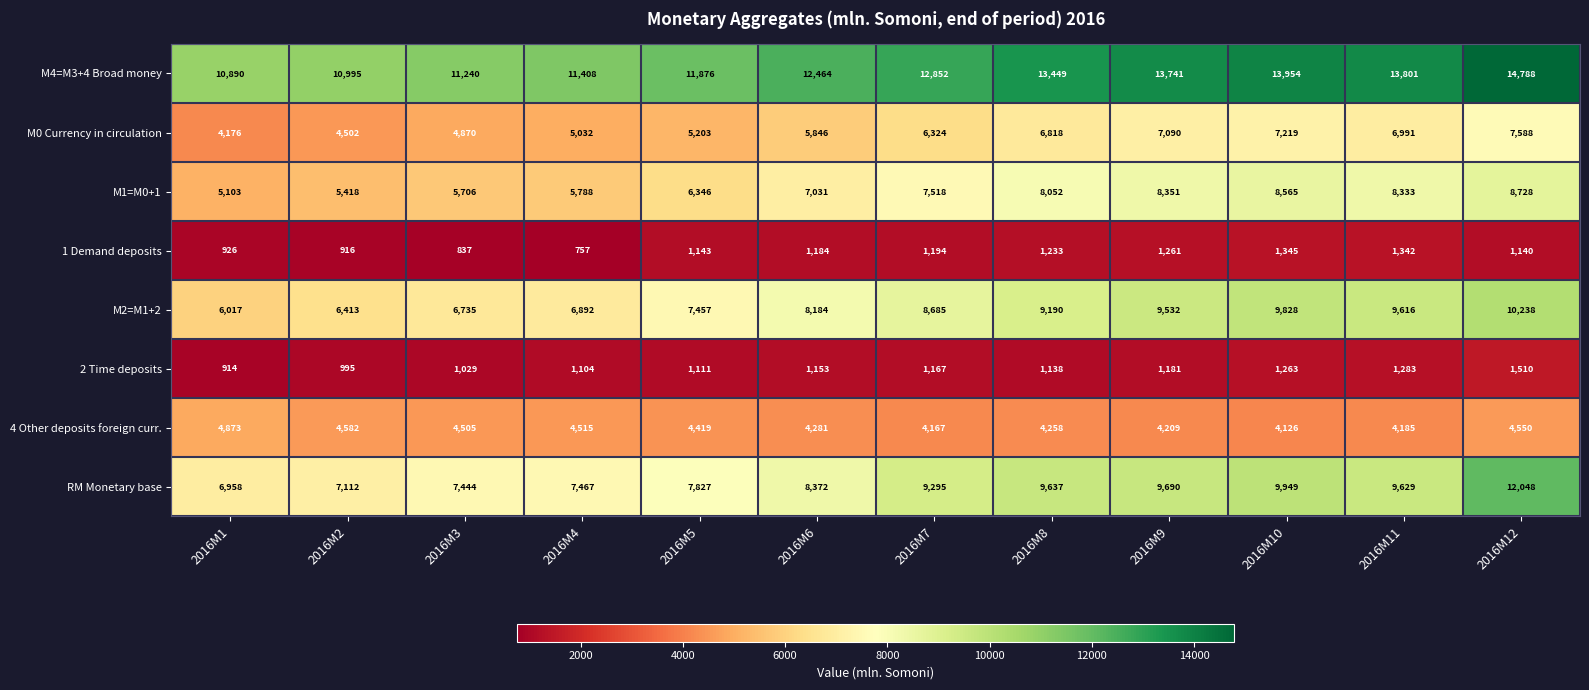

What is the minimum value for M1=M0+1?

5103